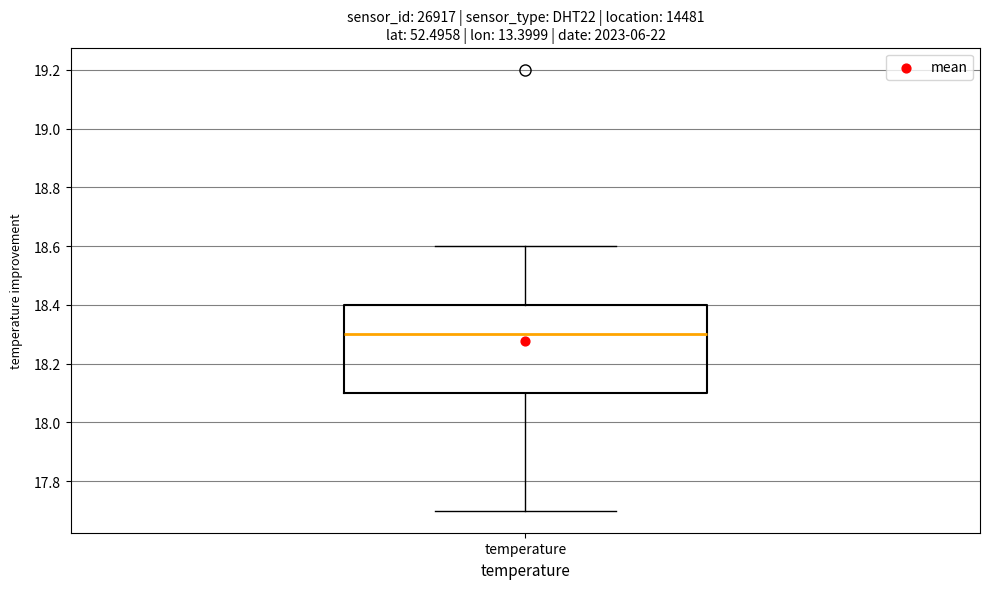

Where does the lower whisker of the box for temperature end on the y-axis? The values are not printed on the chart, so give them approximately, as read against the axis.

17.7